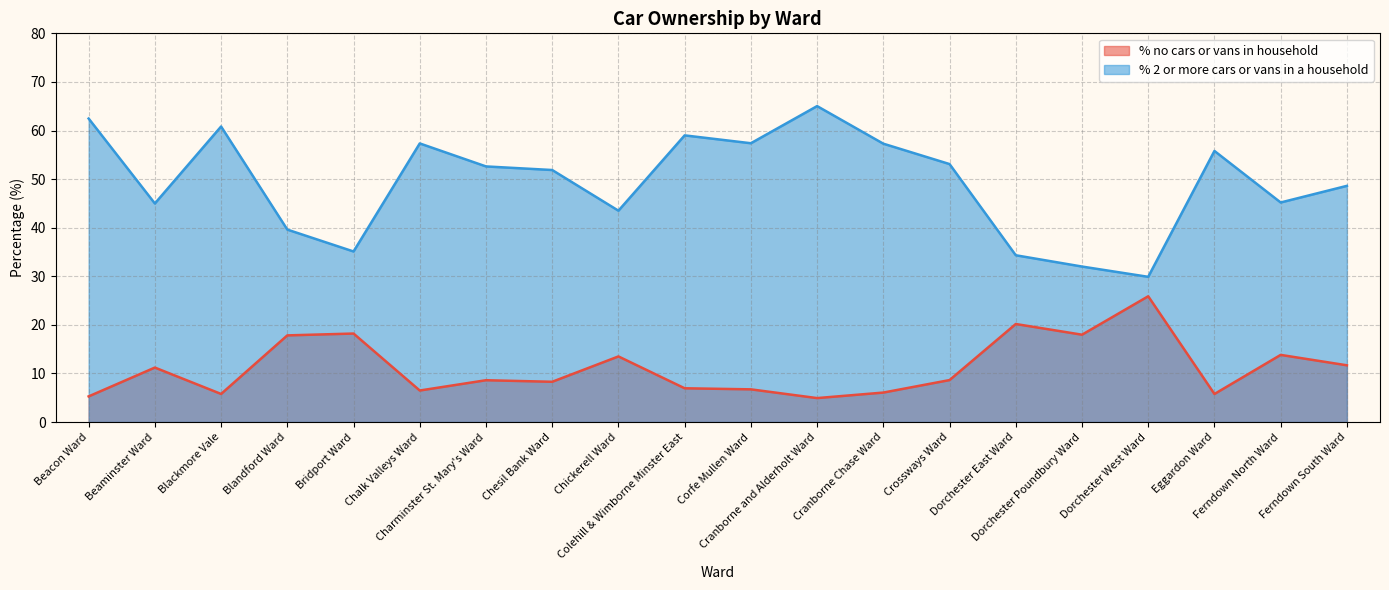

How many lines are shown in the chart?

2